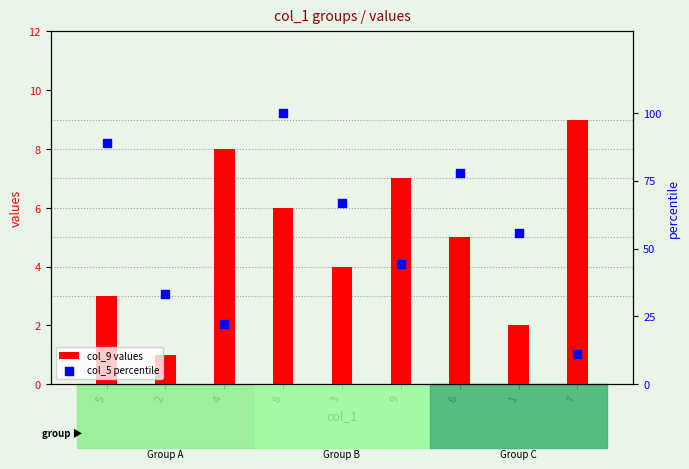

Which series contains the lowest Y value?

col_9 values